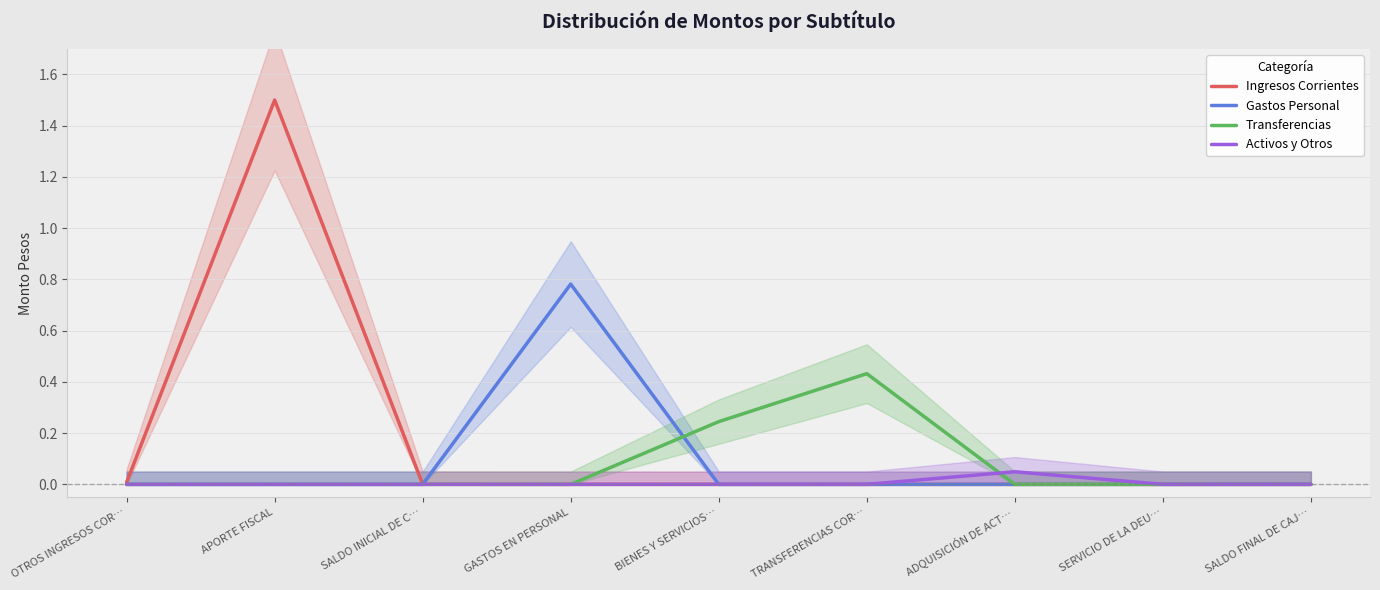

What position from the right is ADQUISICIÓN DE ACT…?

3